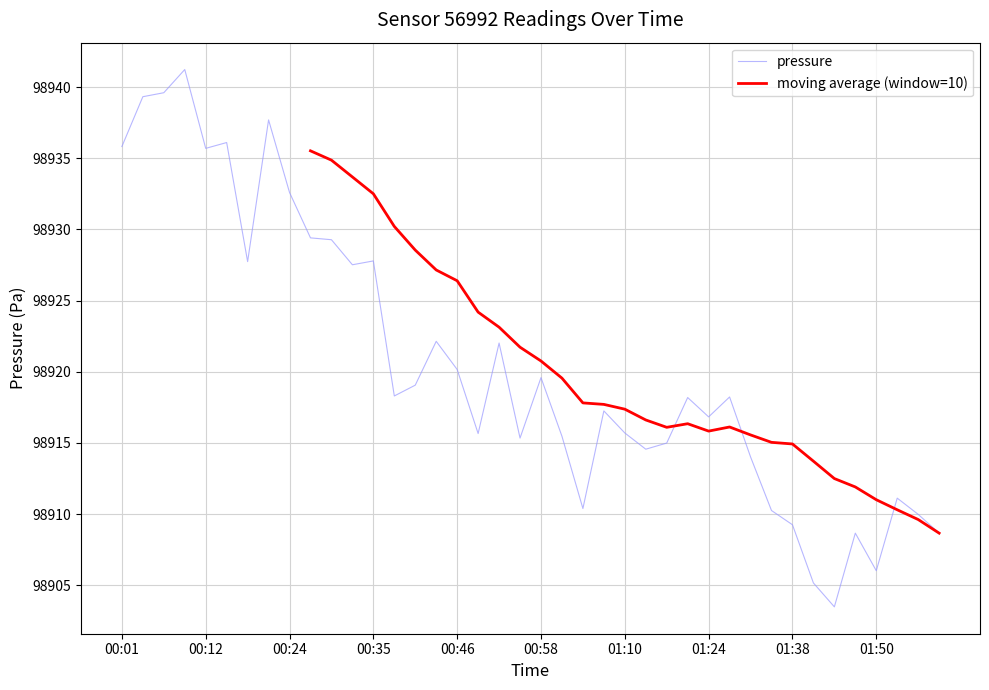

Count the number of data series in this chart.

2